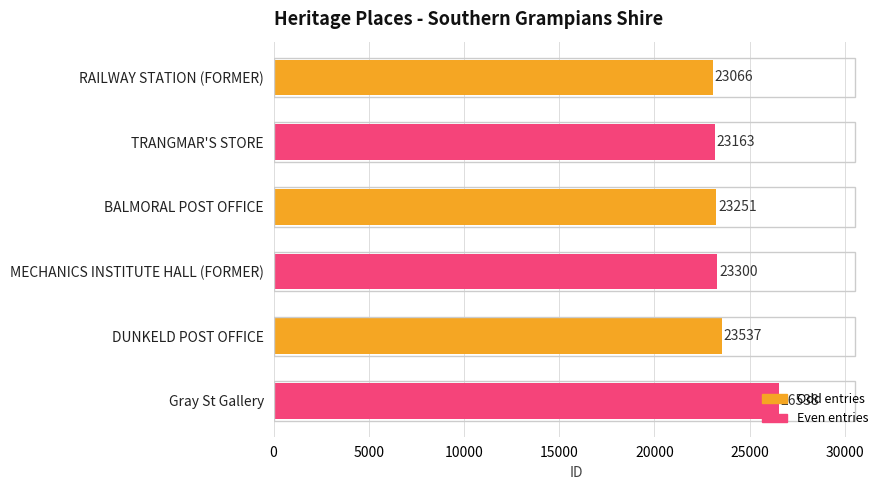

How many bars are there in total?

6